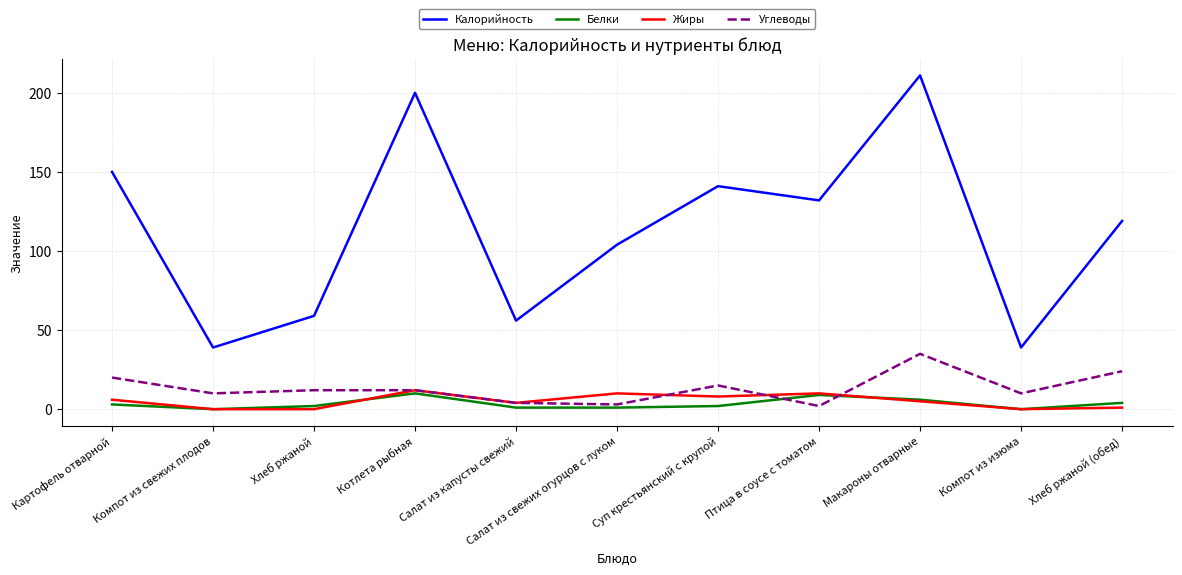

Is the value of Калорийность at Салат из капусты свежий greater than the value of Жиры at Картофель отварной?

Yes